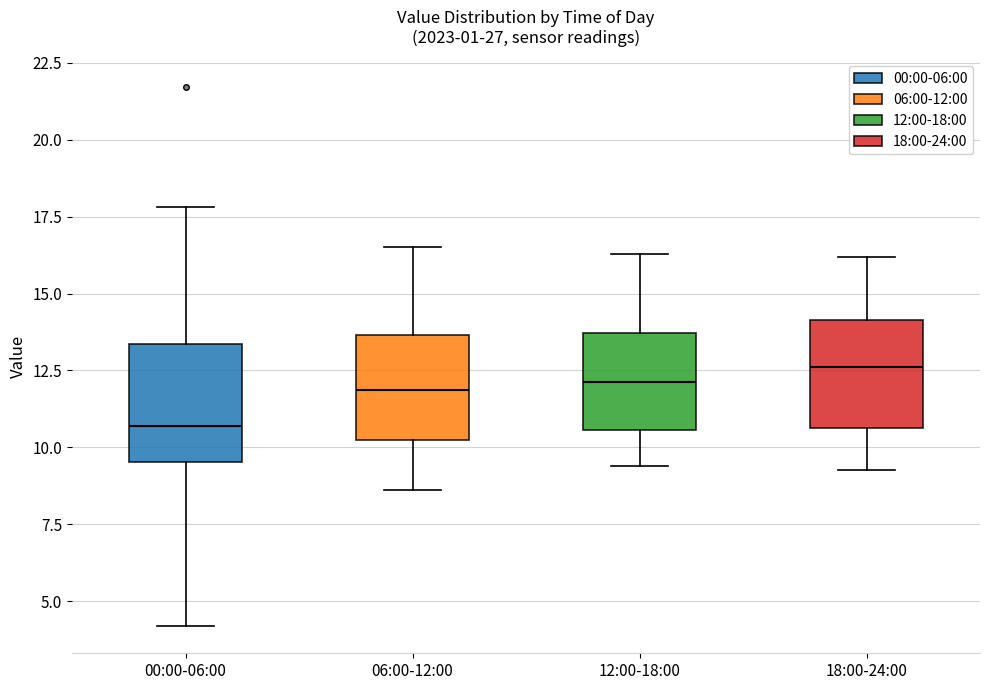

Reading left to right, transcribe this box plot: for each box, give where its median line is, the range the box spans, and where its two whiskers end, as read against the y-axis. The values are not printed on the chart, so give them approximately, as read against the axis.

00:00-06:00: median 10.5, box 9.5 to 13.5, whiskers 4.0 to 18.0
06:00-12:00: median 12.0, box 10.0 to 13.5, whiskers 8.5 to 16.5
12:00-18:00: median 12.0, box 10.5 to 13.5, whiskers 9.5 to 16.5
18:00-24:00: median 12.5, box 10.5 to 14.0, whiskers 9.5 to 16.0